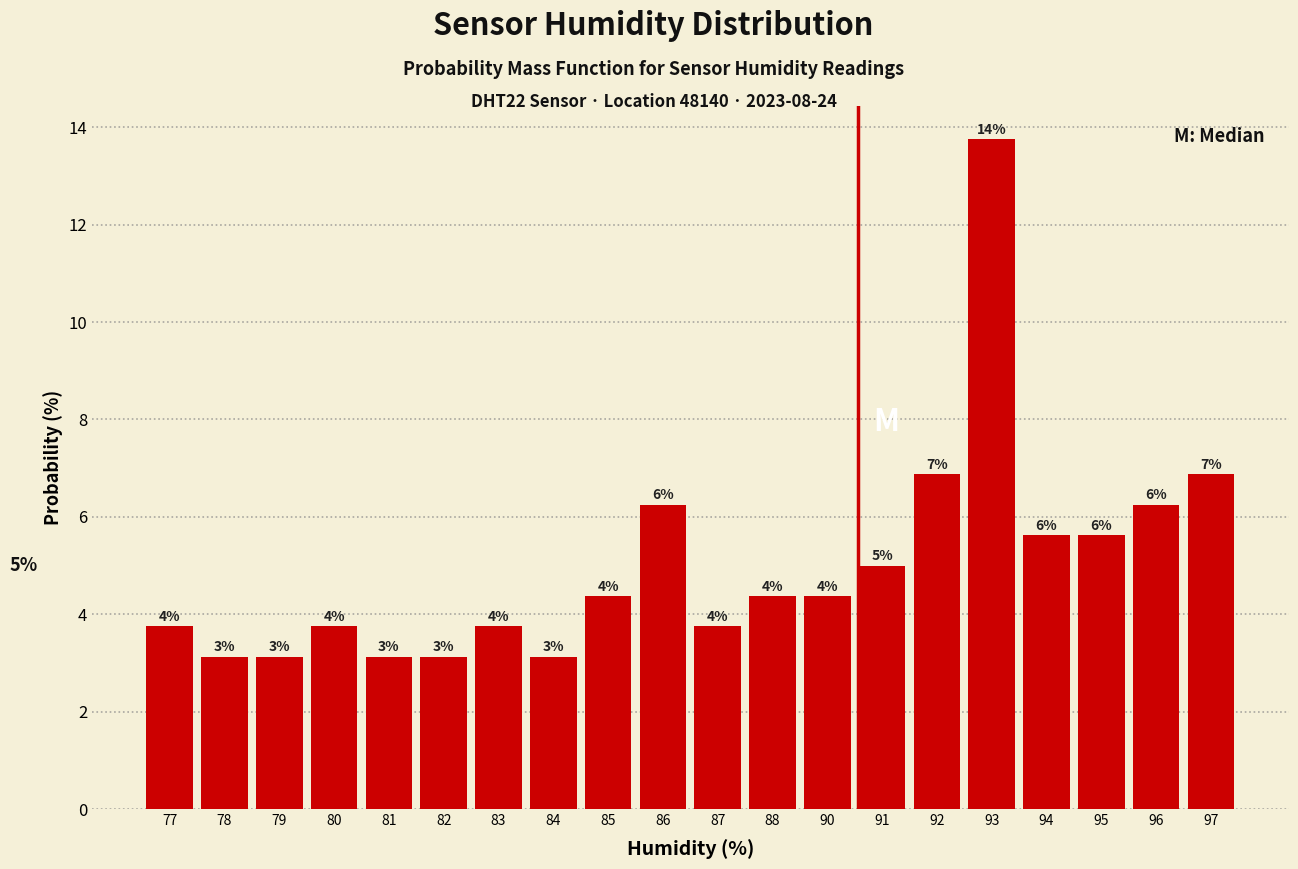

How many bars are there in total?

20